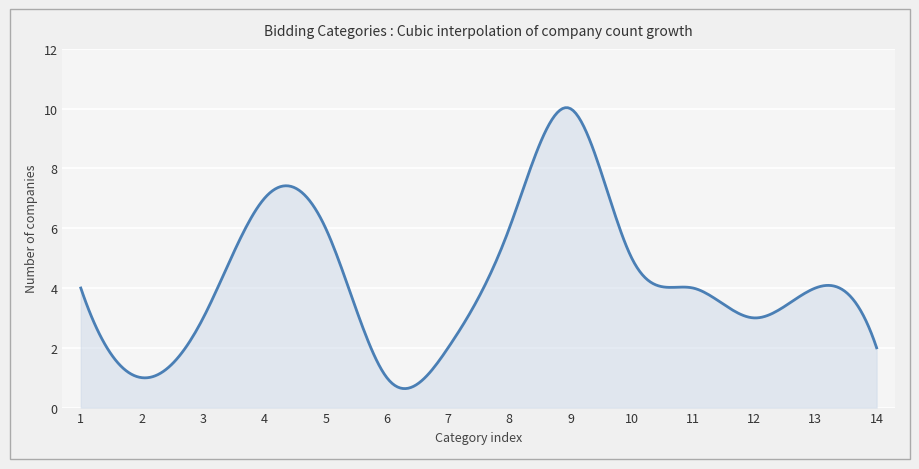

What is the smallest value displayed?

0.6